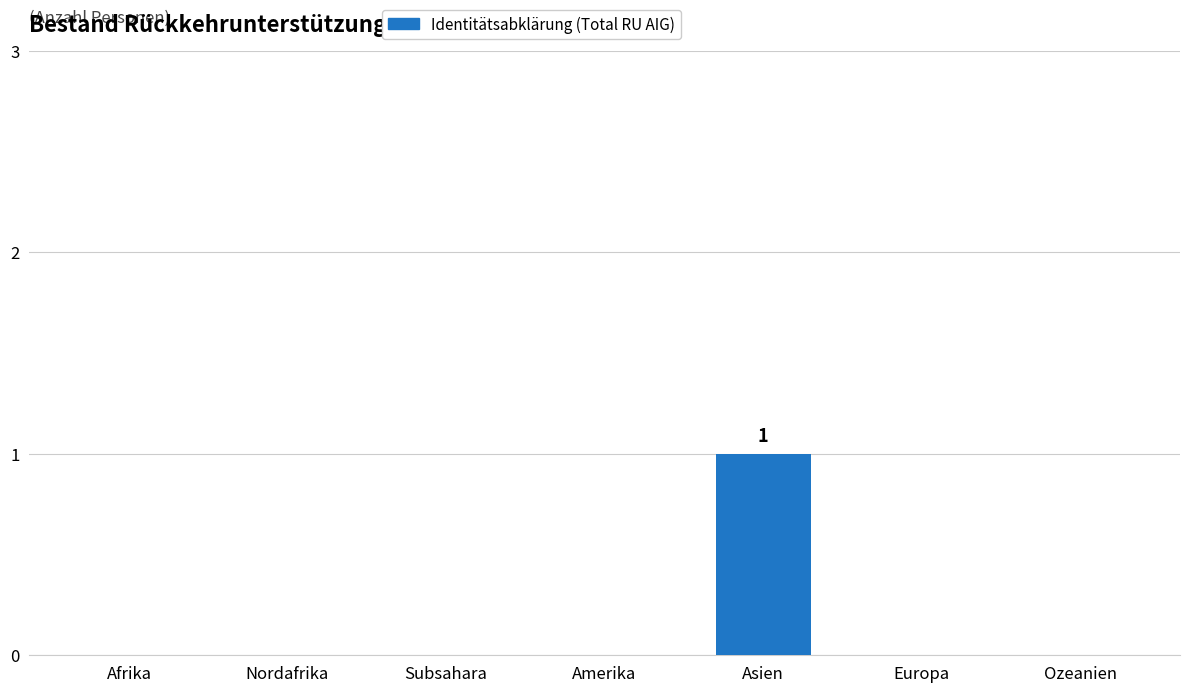

Count the values in the range 0 to 1.

7